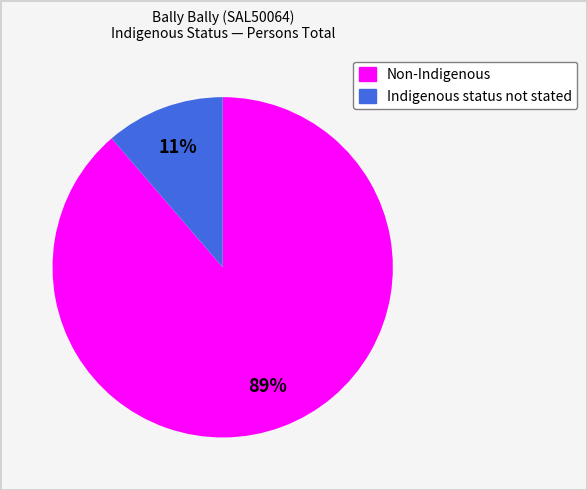

Between Non-Indigenous and Indigenous status not stated, which is larger?

Non-Indigenous